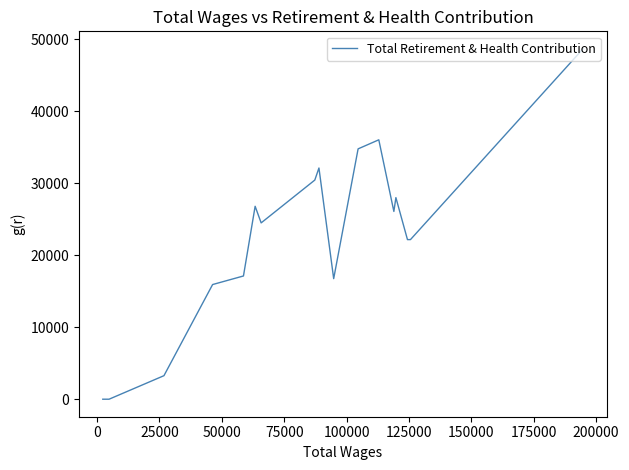

What is the difference between the maximum and minimum values?

48662